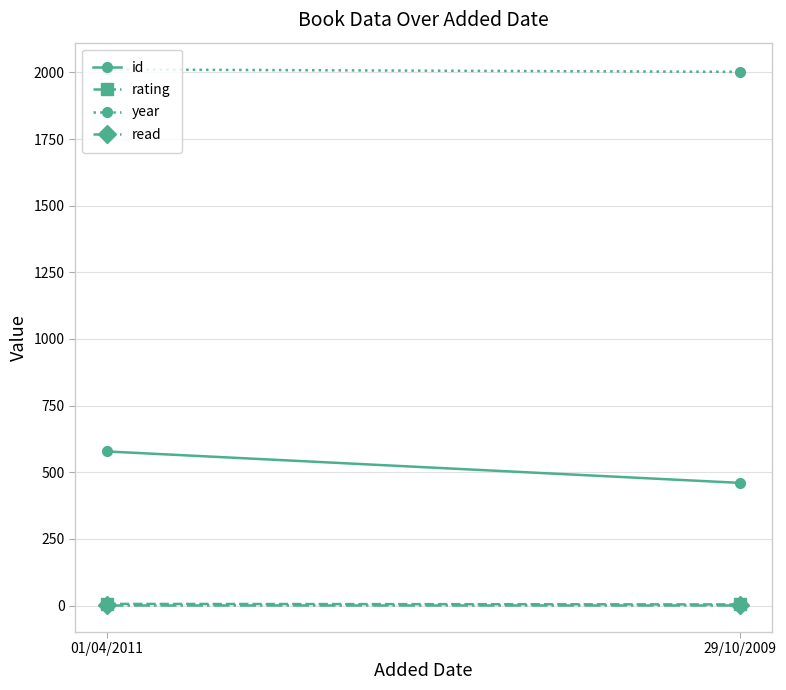

Reading left to right, transcribe all the data shown in this chart.

id: 01/04/2011=578	29/10/2009=460
rating: 01/04/2011=6	29/10/2009=4
year: 01/04/2011=2011	29/10/2009=2002
read: 01/04/2011=1	29/10/2009=1